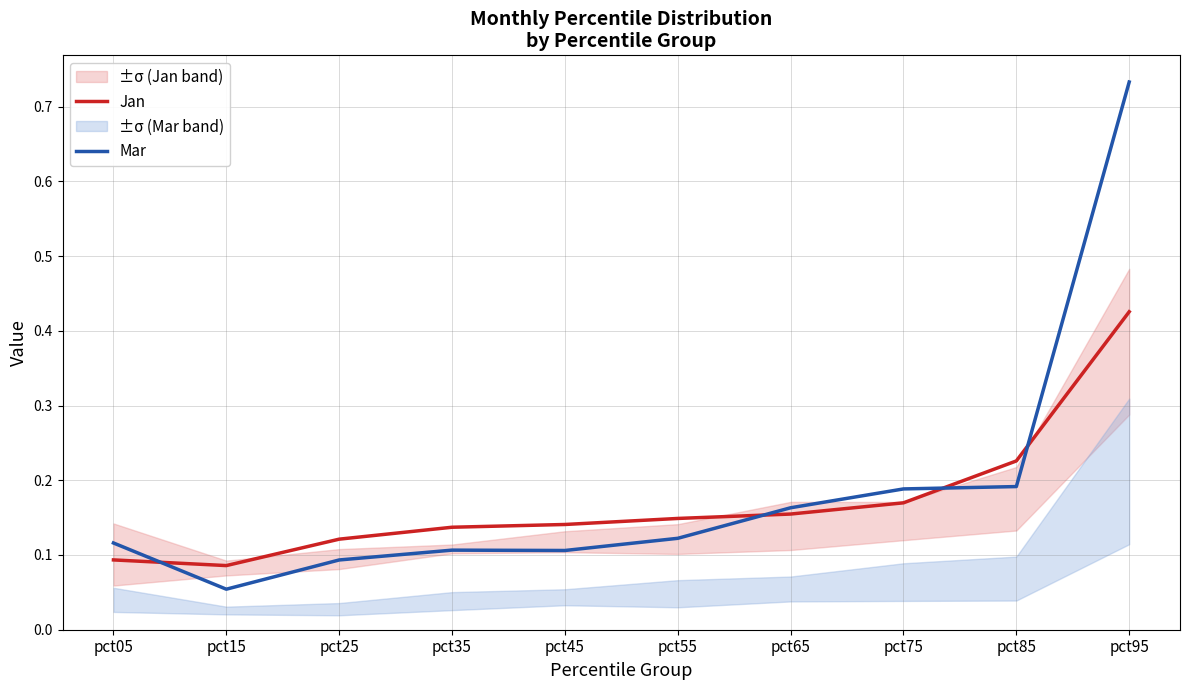

The Mar series shows 0.2 at pct85. True or false?

True